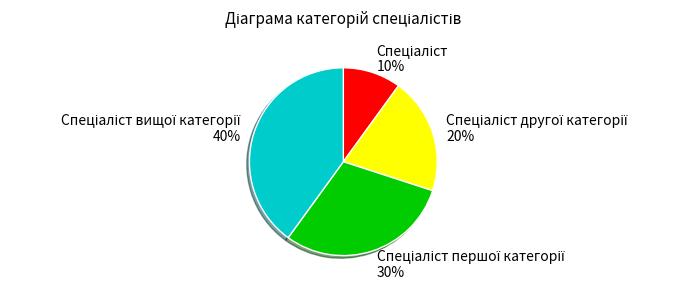

Does any single category account for the majority?

No